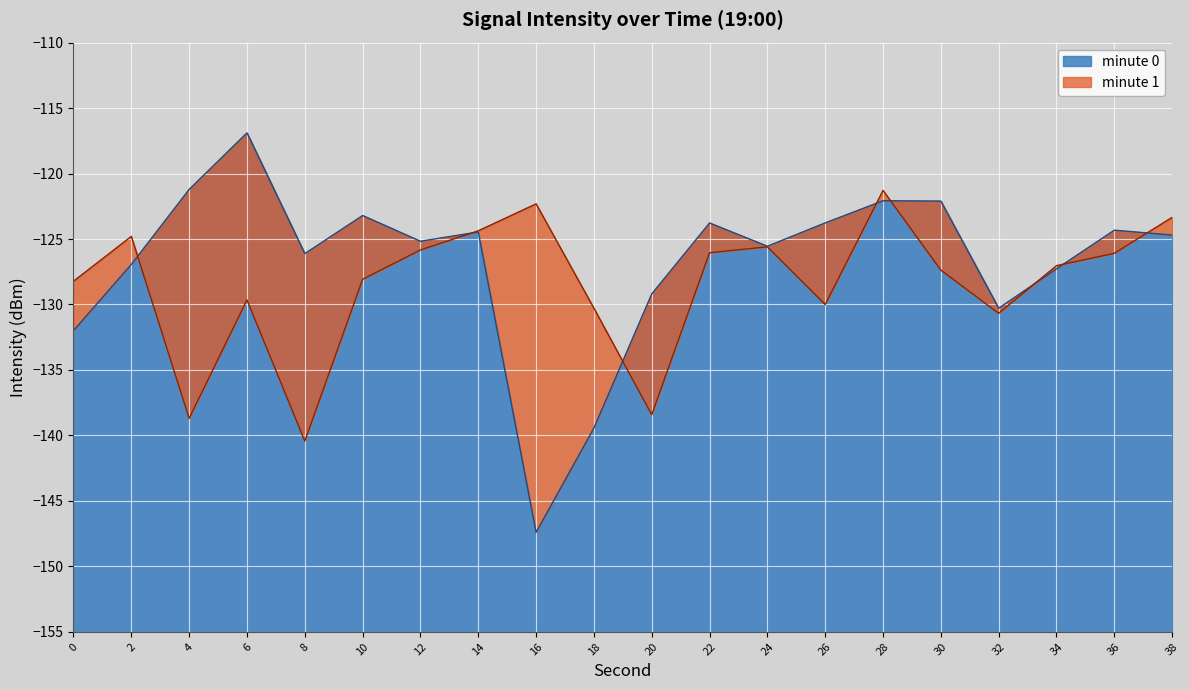

List the labels in order of value, smallest first.

16, 18, 0, 32, 20, 34, 2, 8, 24, 12, 38, 14, 36, 22, 26, 10, 30, 28, 4, 6